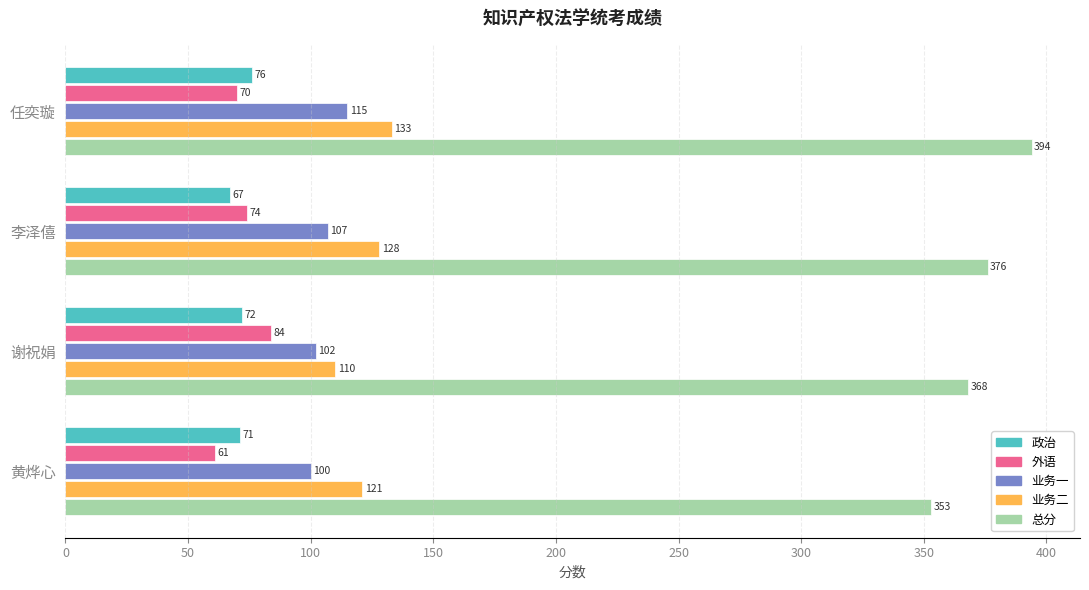

What is the difference between the maximum and minimum values in the 业务二 series?

23